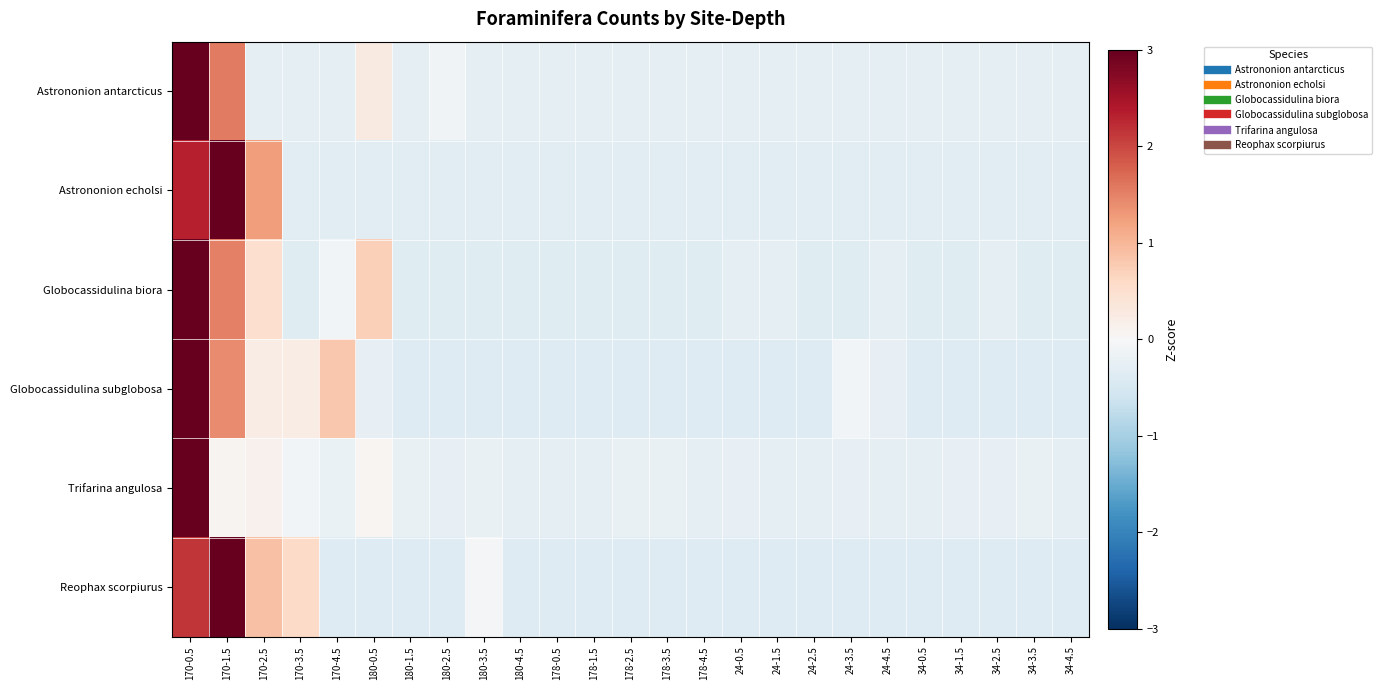

How many categories are shown in the chart?

25